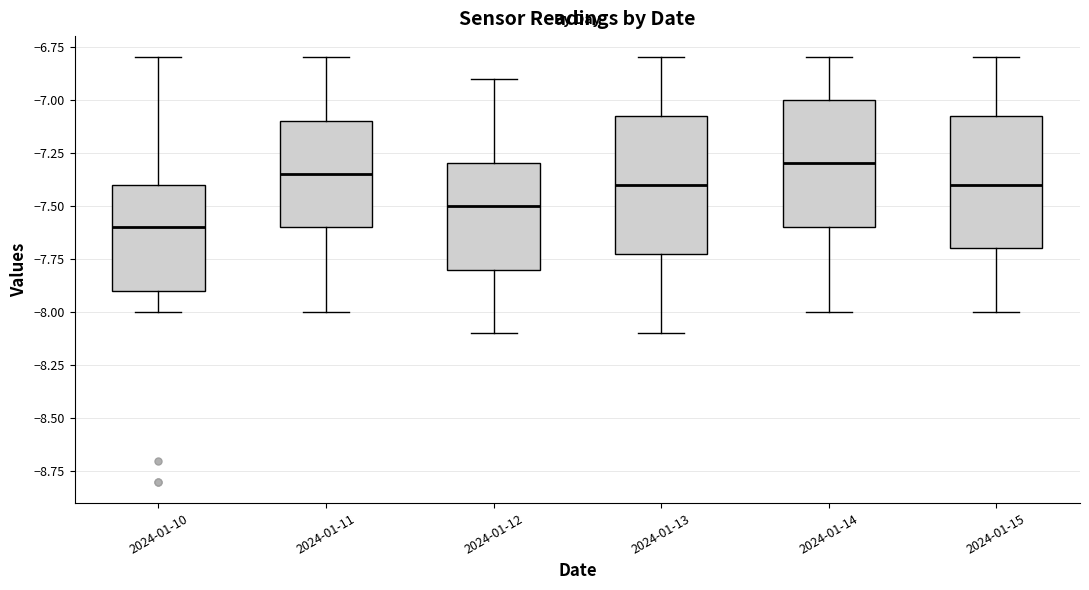

Where does the lower whisker of the box for 2024-01-15 end on the y-axis? The values are not printed on the chart, so give them approximately, as read against the axis.

-8.00